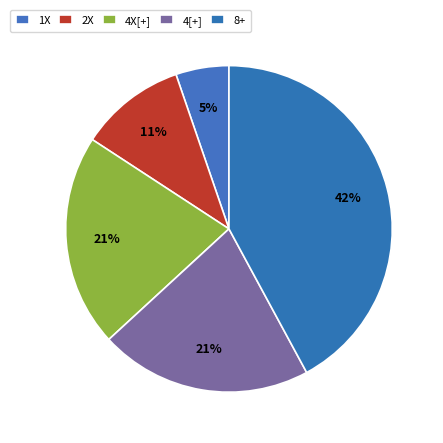

Count the number of slices in the pie.

5